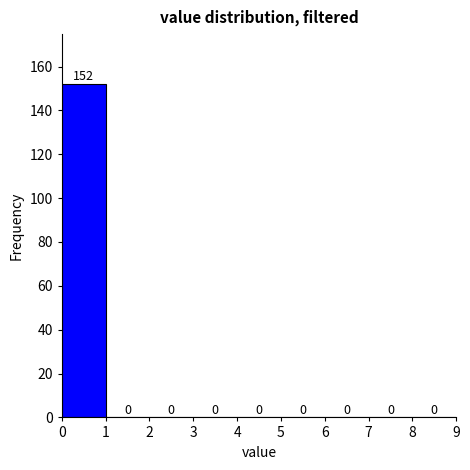

Which range on the x-axis has the tallest bar?

0 to 1